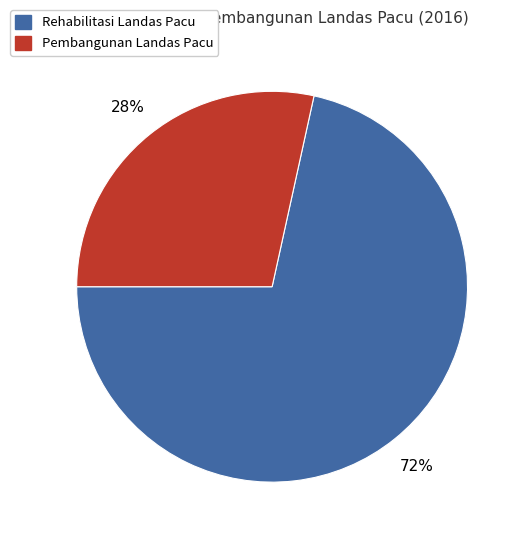

To the nearest percent, what is the average slice percentage?

50%